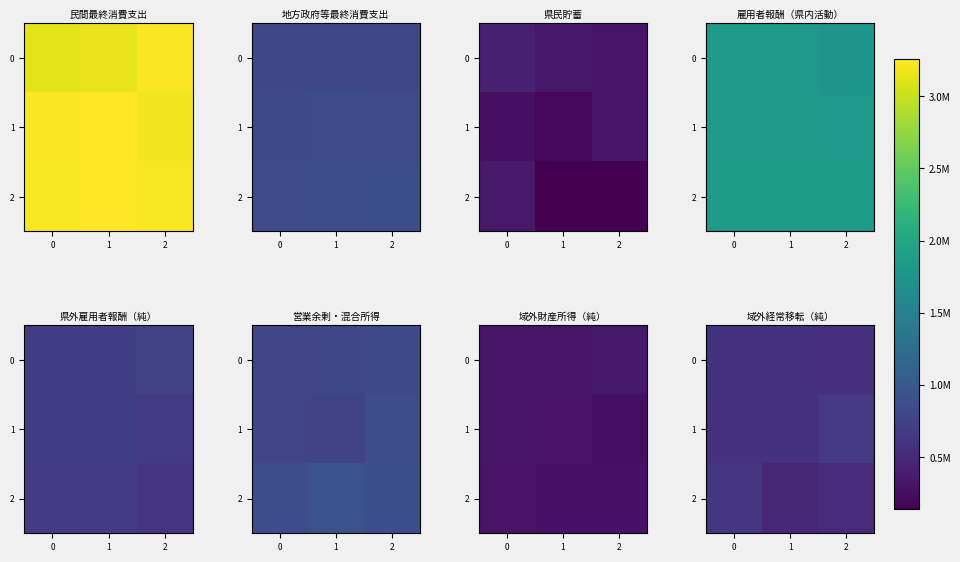

What is the difference between the 1 values at 2 and 1?

75115